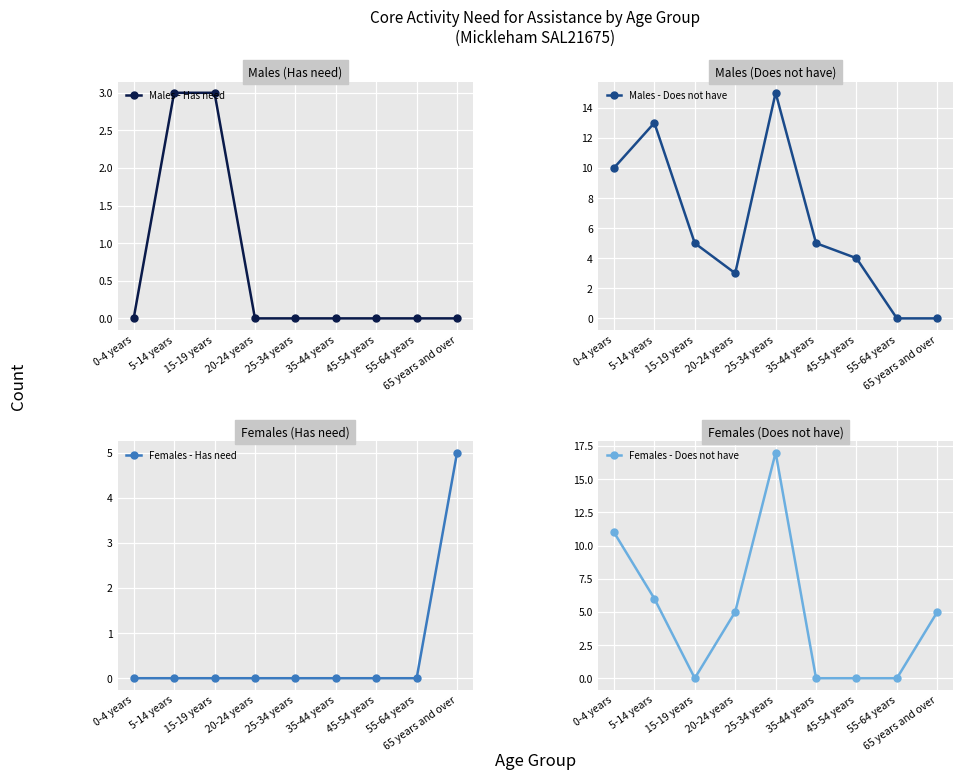

What is the label of the 8th point from the right?

5-14 years